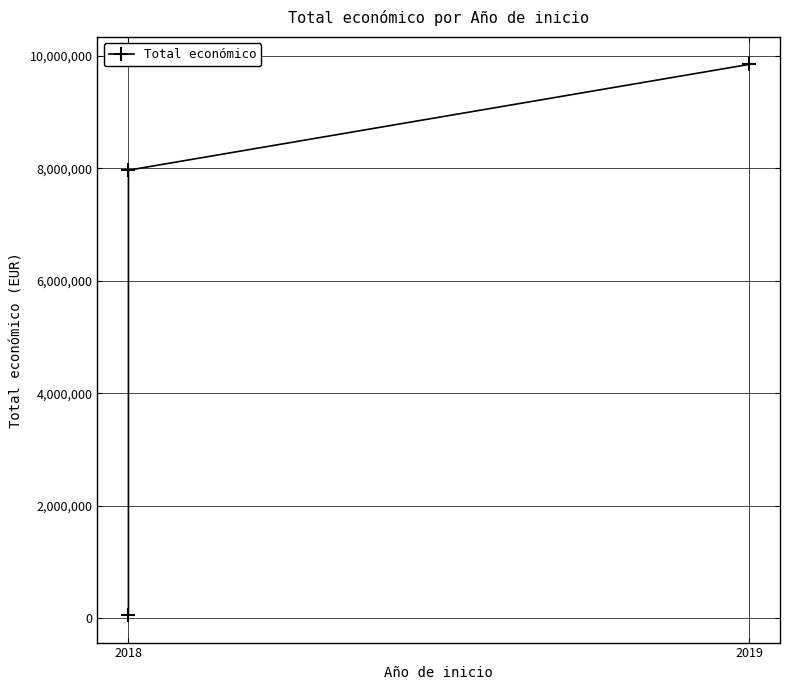

Reading right to left, extract all data points from this chart.

9847932	7967413	57500